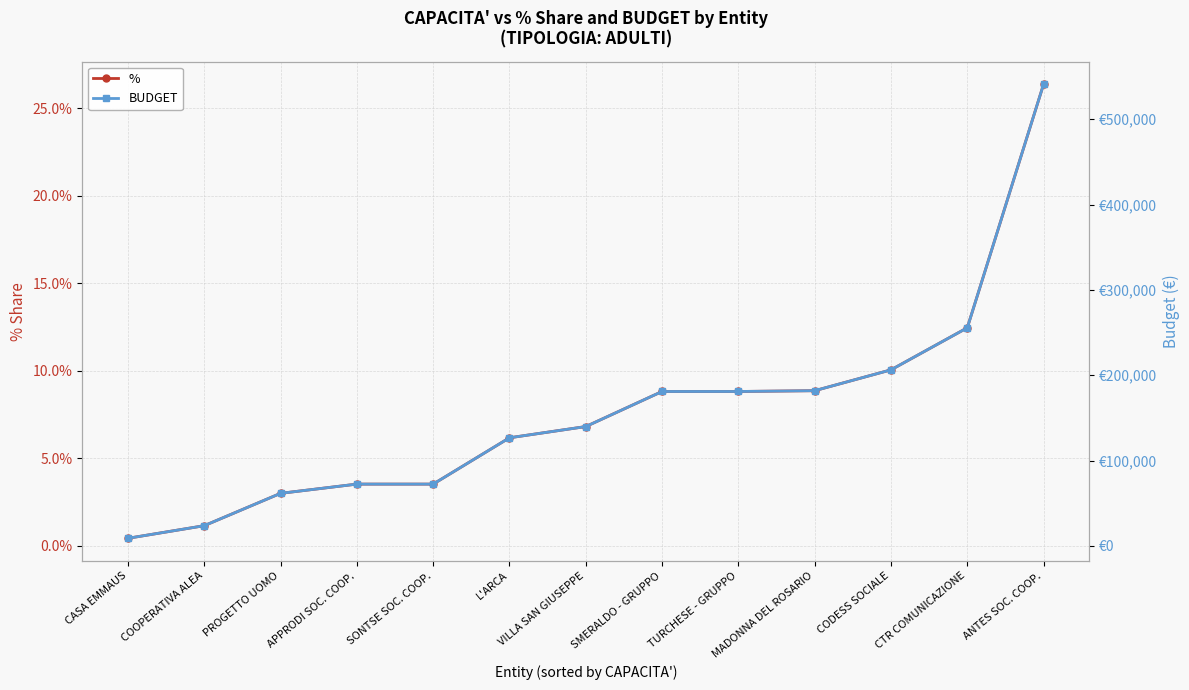

How many lines are shown in the chart?

2